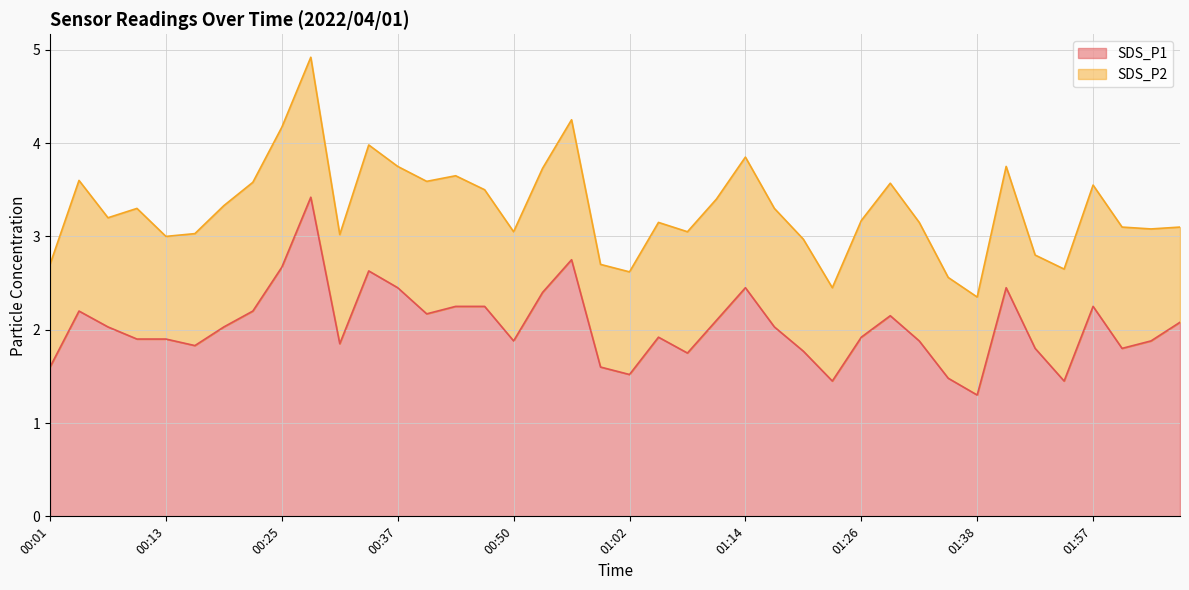

How many points are lower than both their immediate neighbors (excluding endpoints)?

10